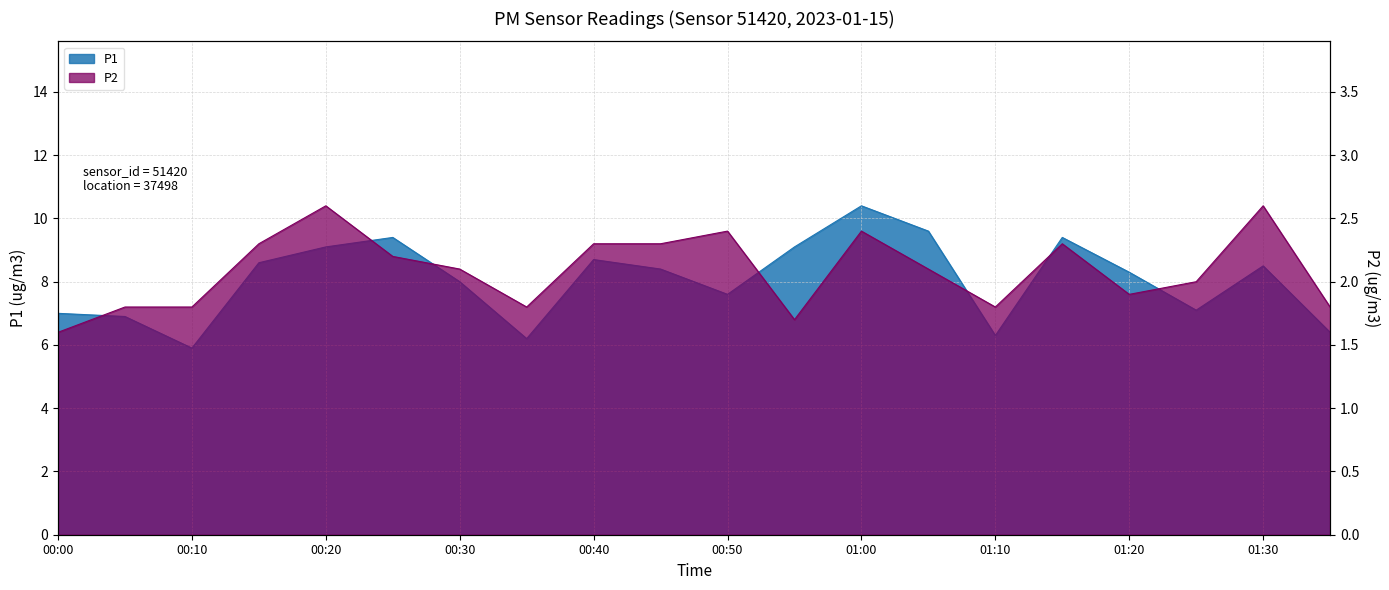

At which label does P2 first exceed 2?

00:15